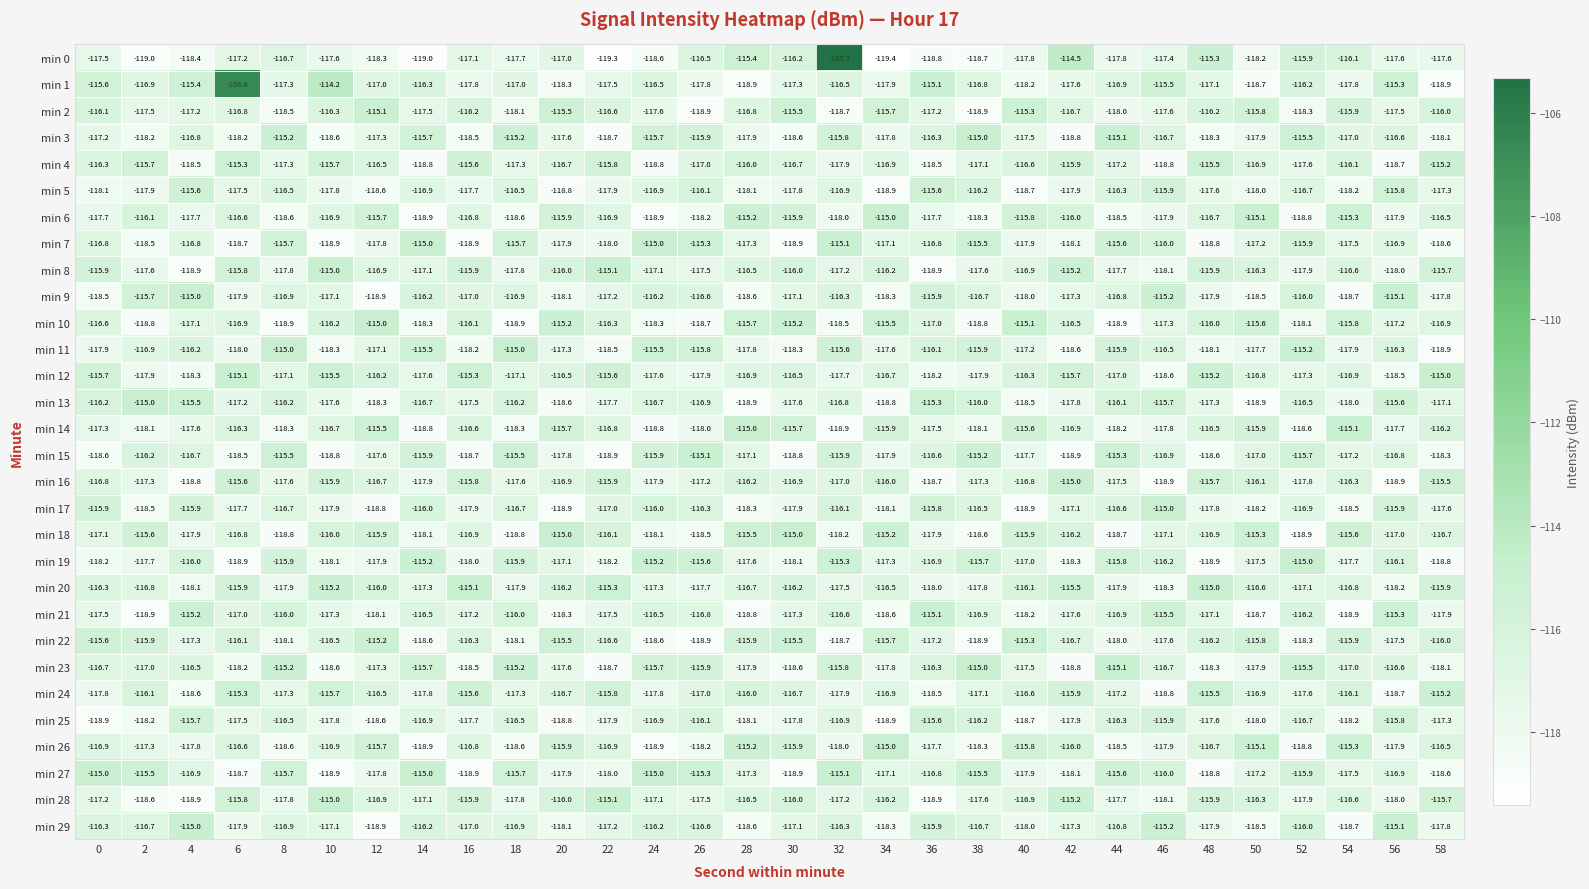

Which label corresponds to the smallest value in the chart?

34